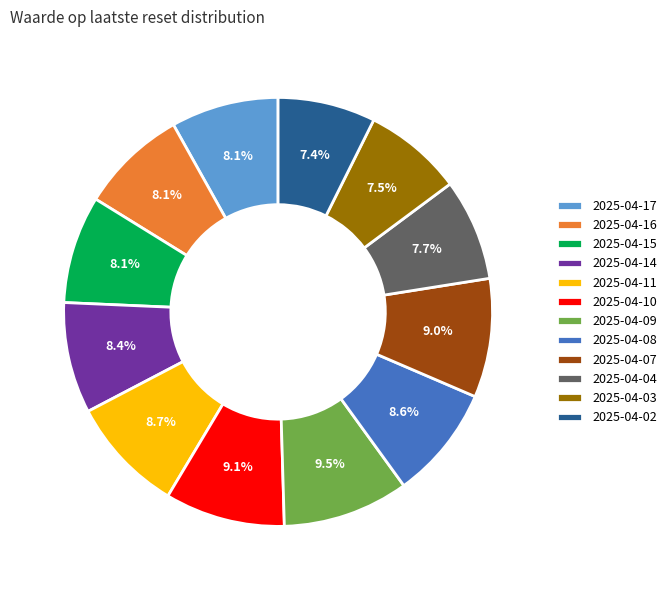

Does any single category account for the majority?

No